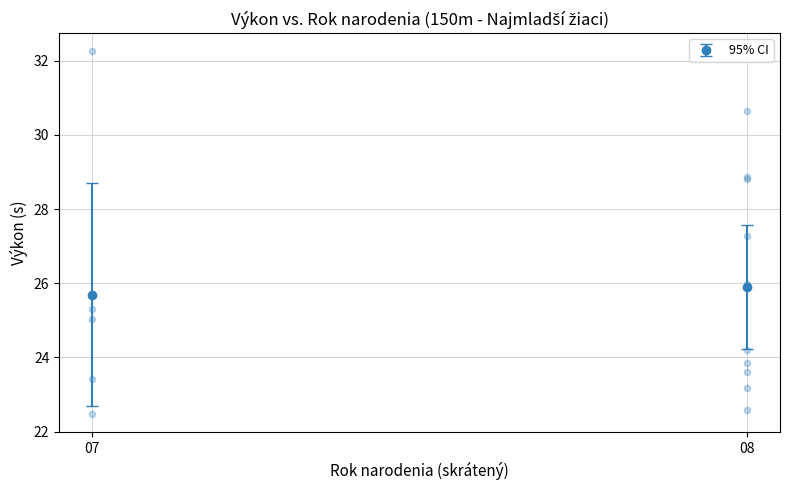

What Y value in the scatter plot is closest to 27?

27.3